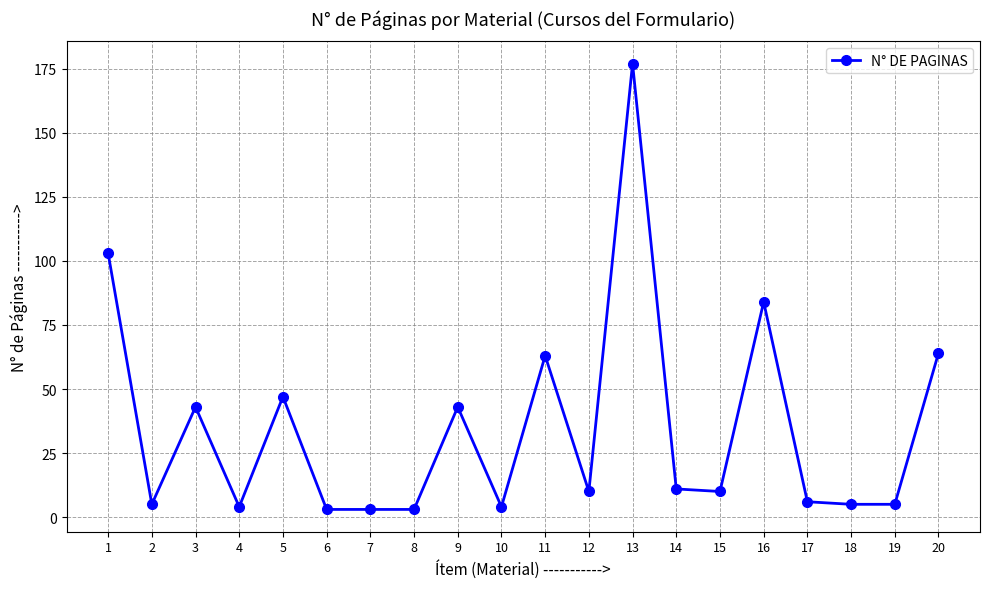

What is the greatest value displayed?

177